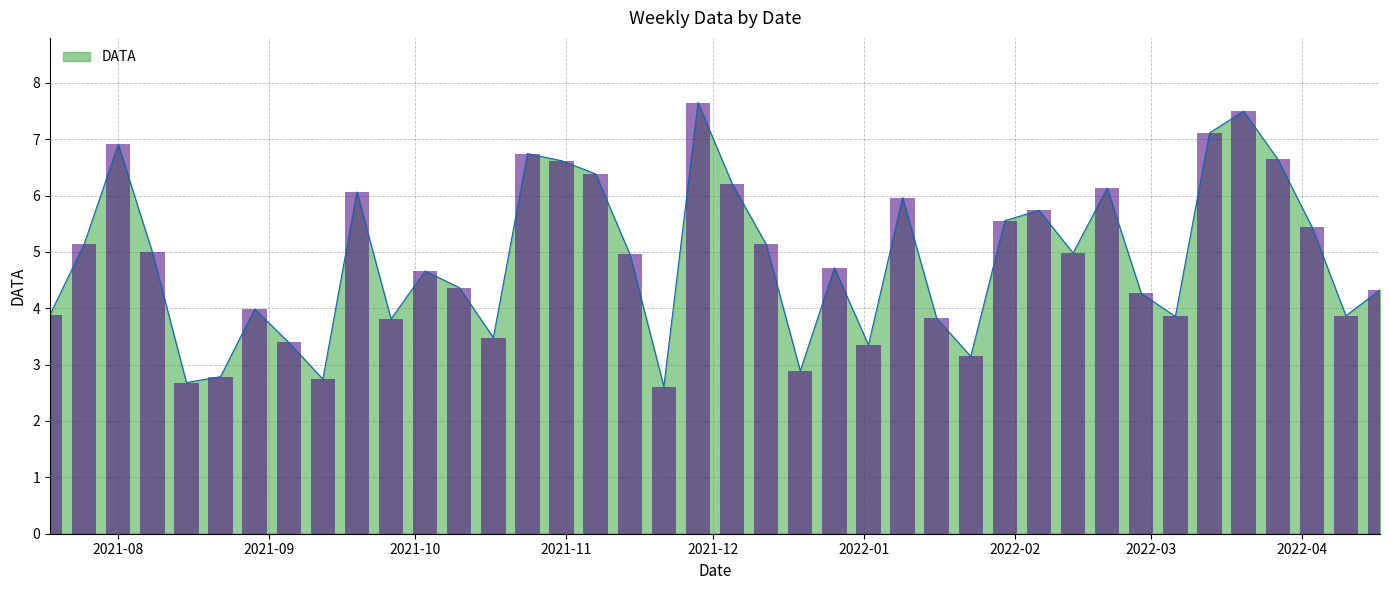

What is the difference between the maximum and minimum values?

5.0